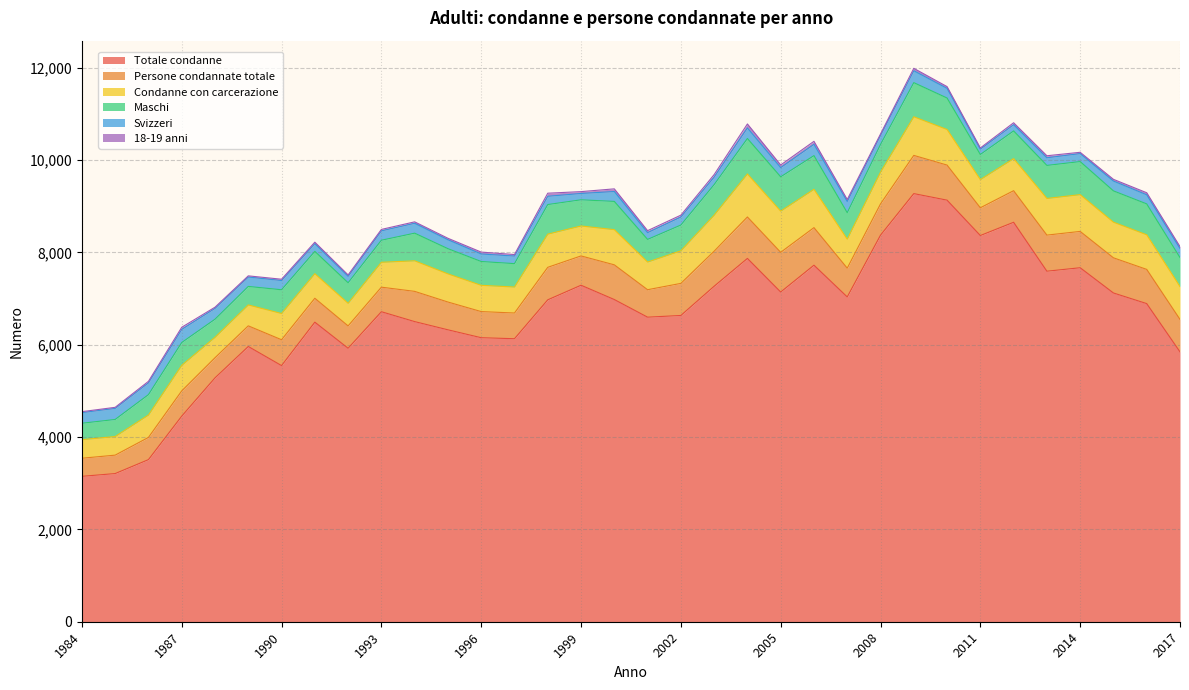

Which label corresponds to the largest value in the chart?

2009